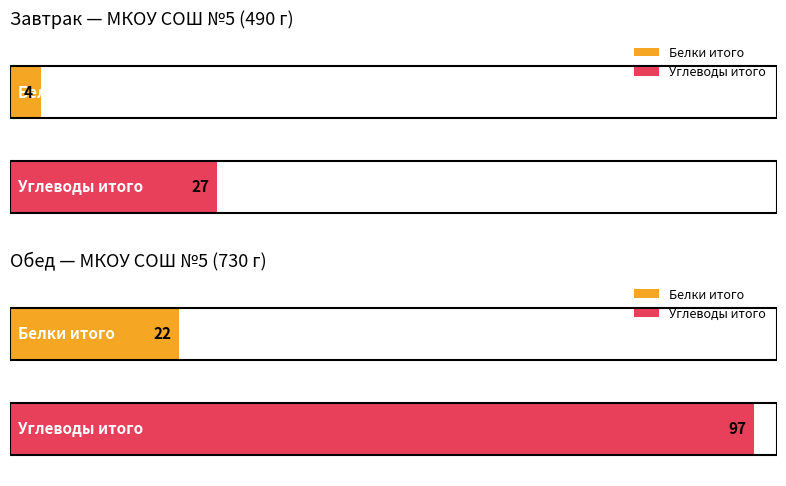

Does the chart contain any negative values?

No